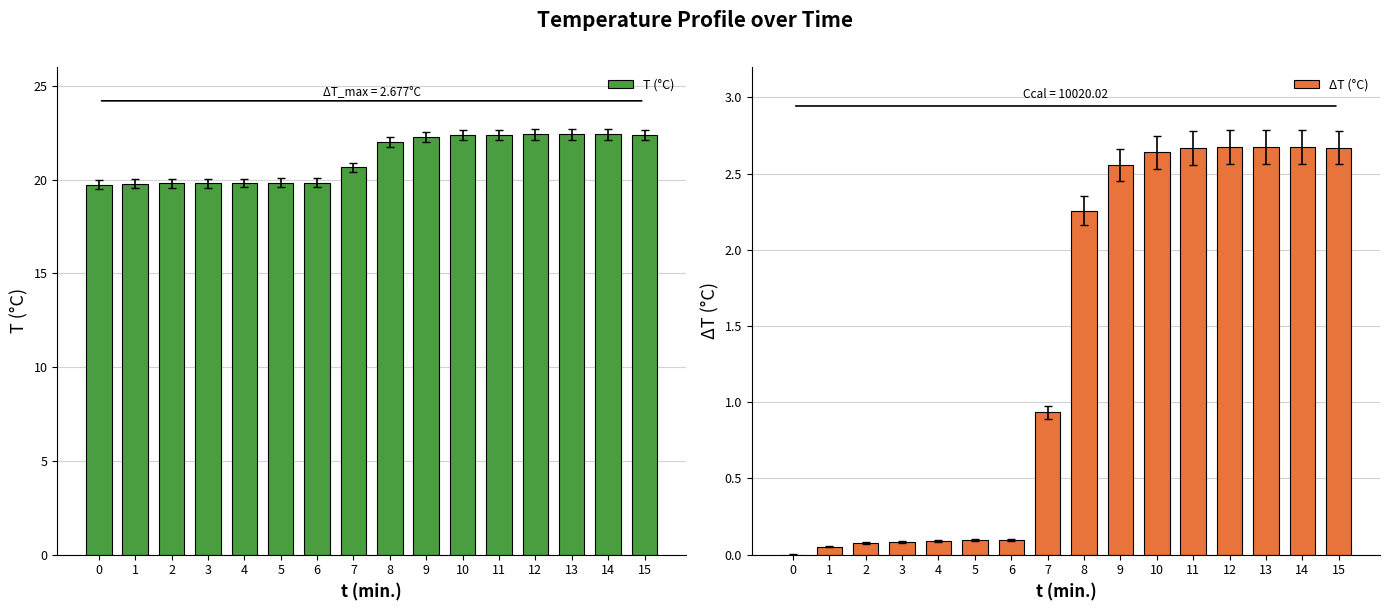

Rank the series at 3 from highest to lowest value.

T (°C), ΔT (°C)